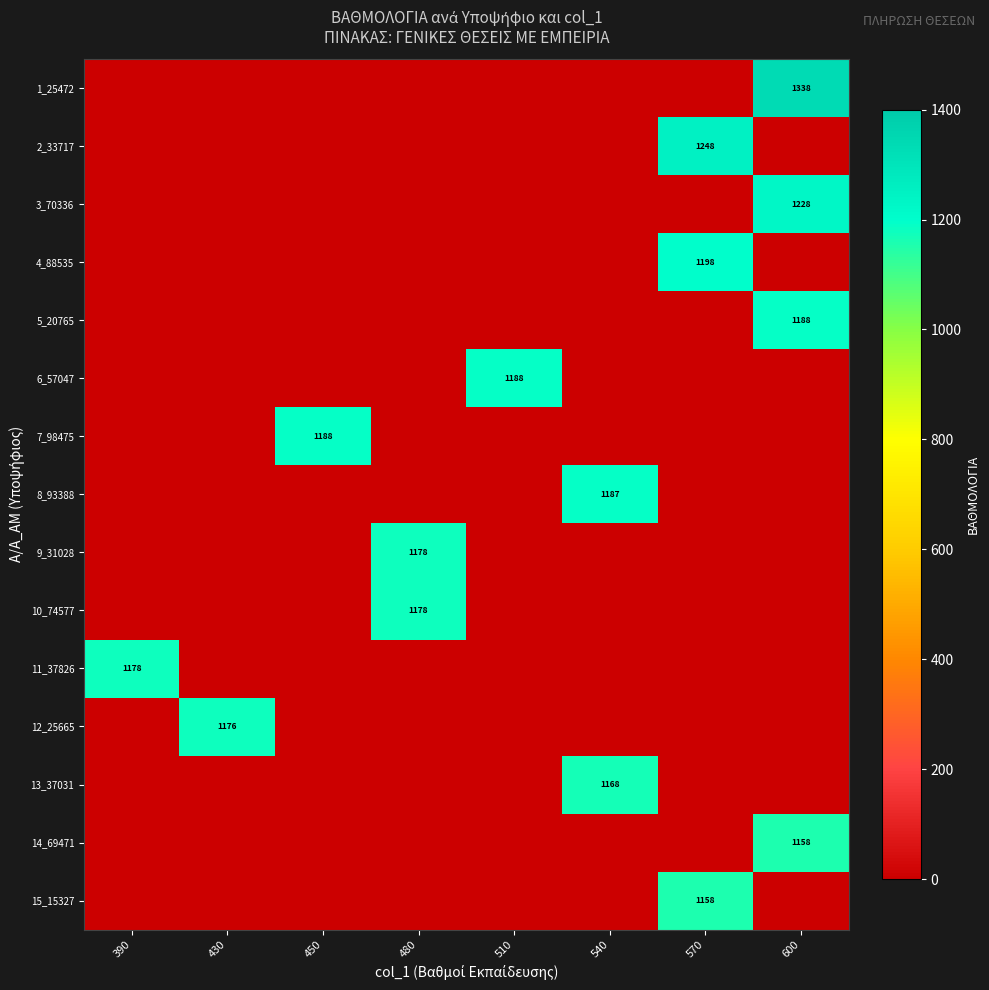

Is it true that 10_74577 equals 1178 at 480?

True